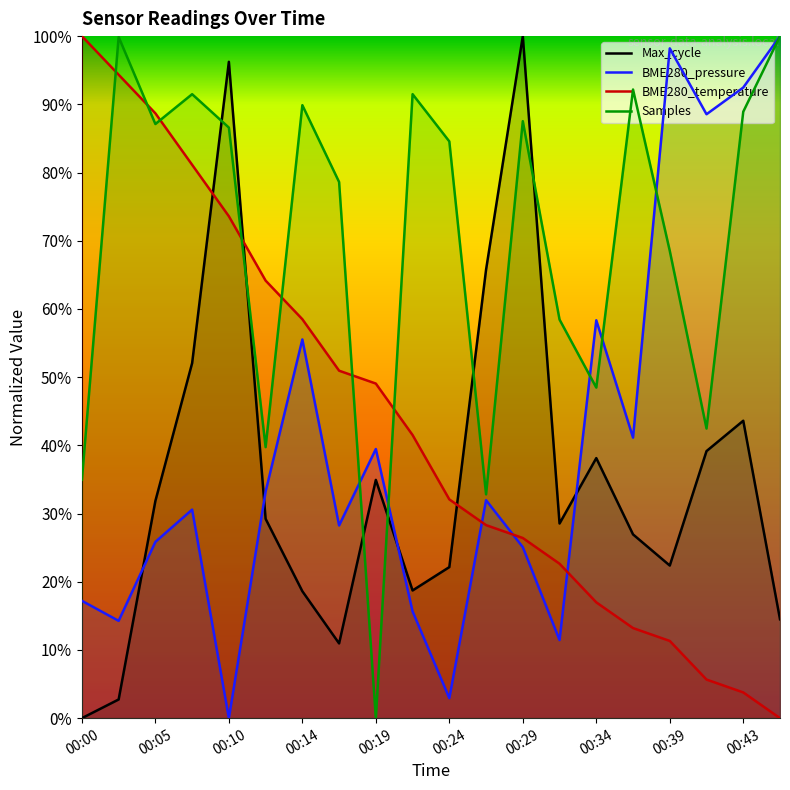

What is the maximum value shown in the chart?

100.0